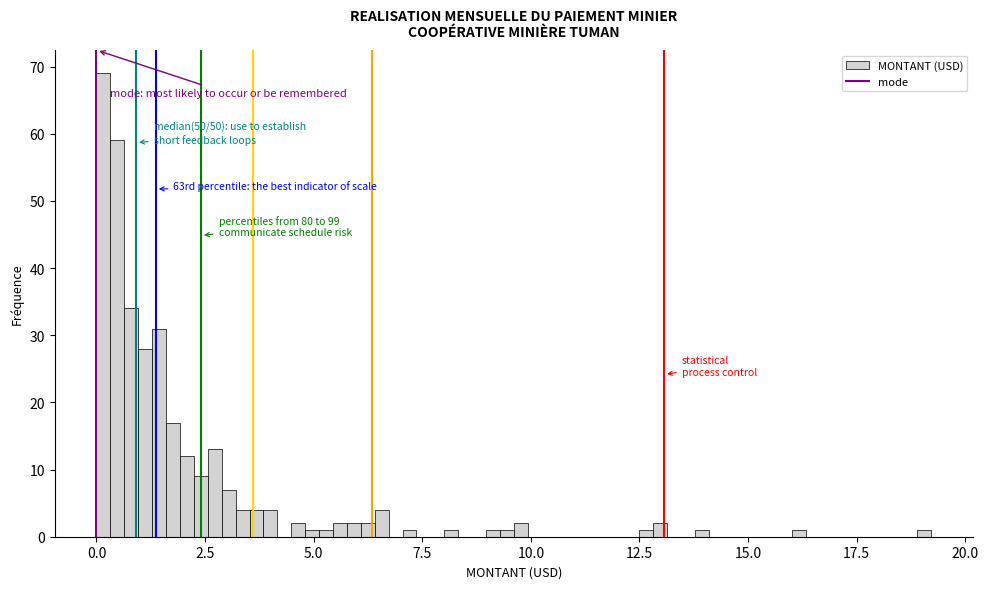

Read against the x-axis, roughly where is the centre of the tallest bar?

0.0